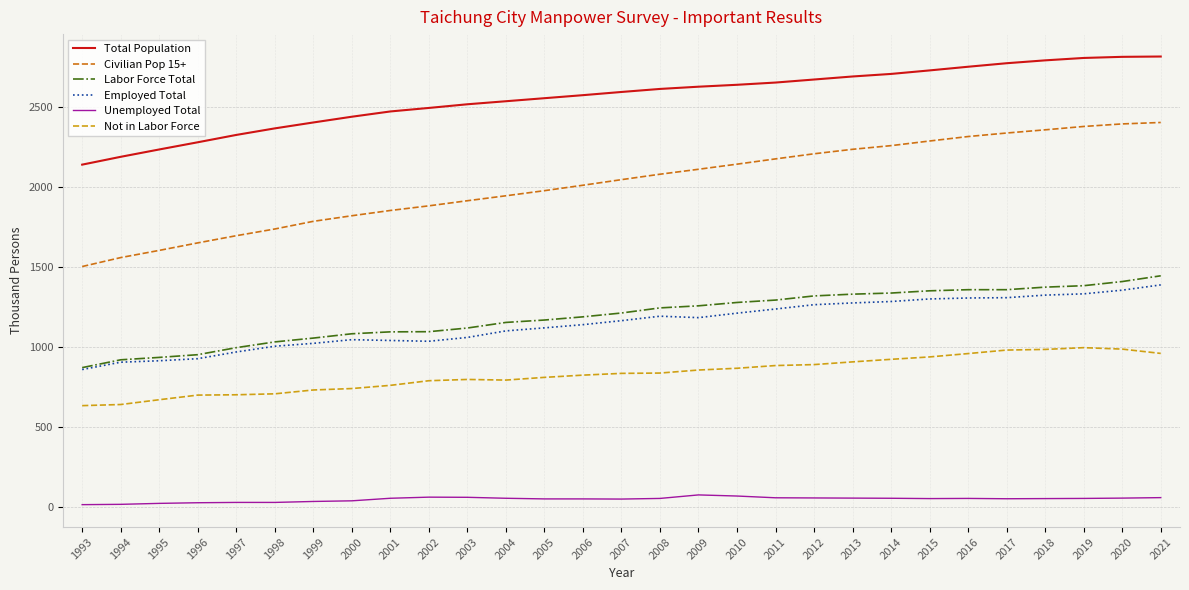

At which label does Total Population reach its minimum?

1993